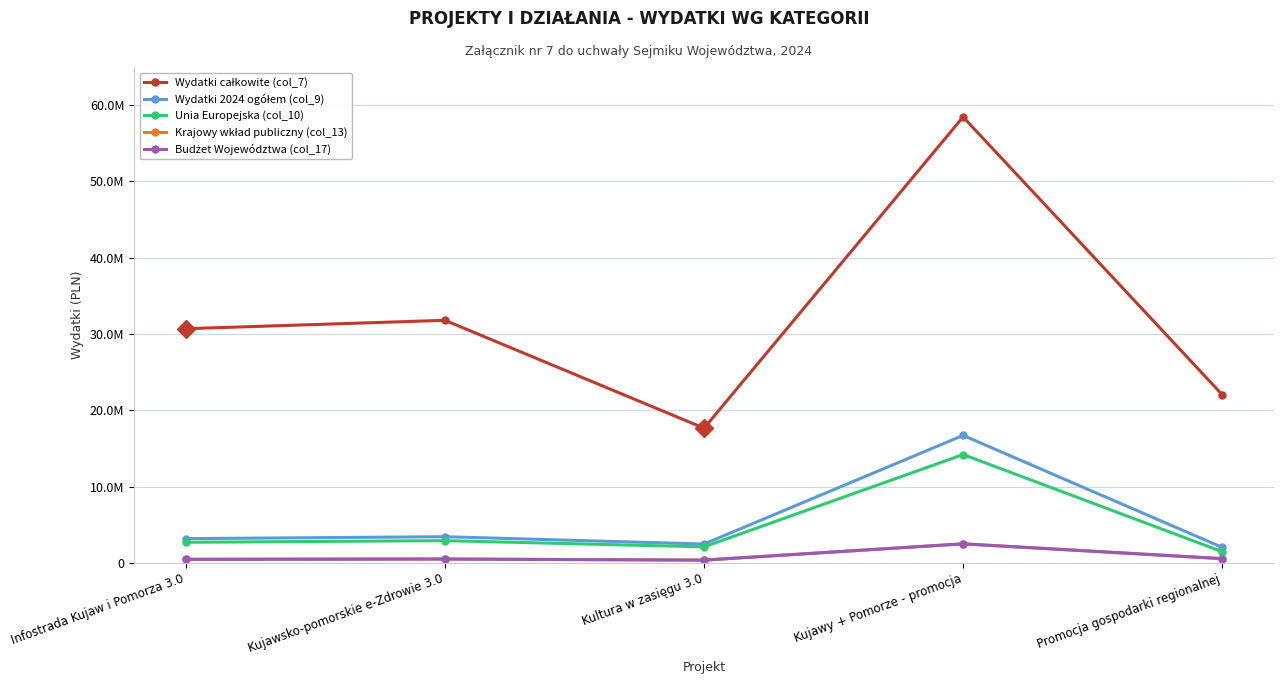

What is the label of the 4th point from the right?

Kujawsko-pomorskie e-Zdrowie 3.0